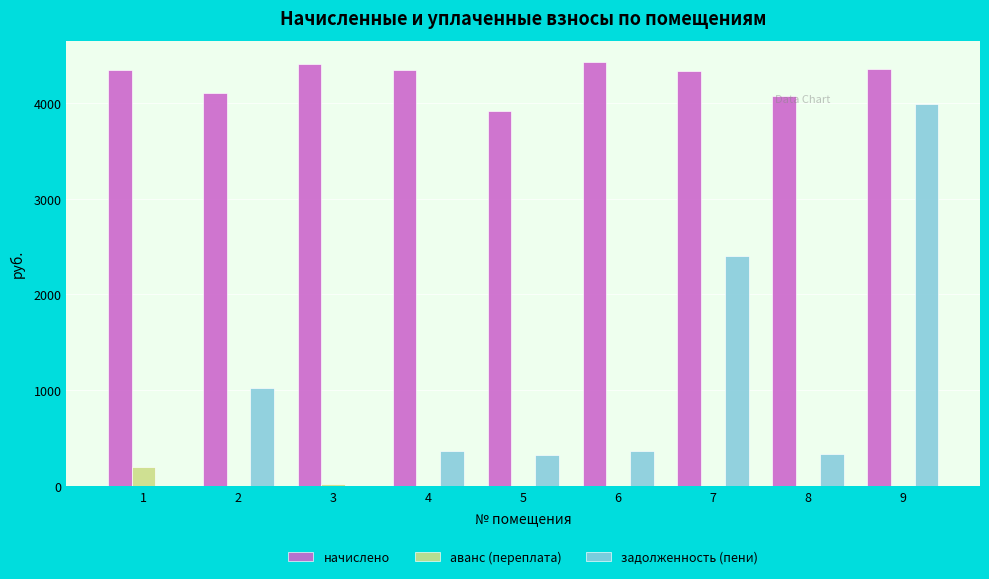

What is the greatest value displayed?

4427.6